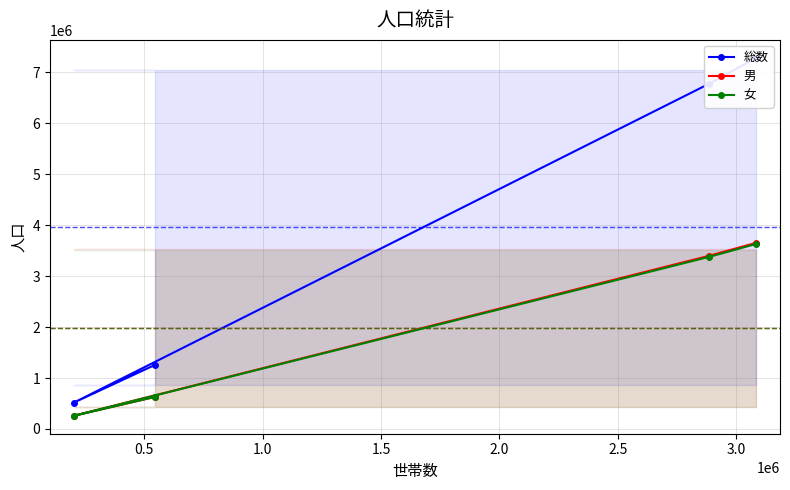

What is the greatest value displayed?

7288772